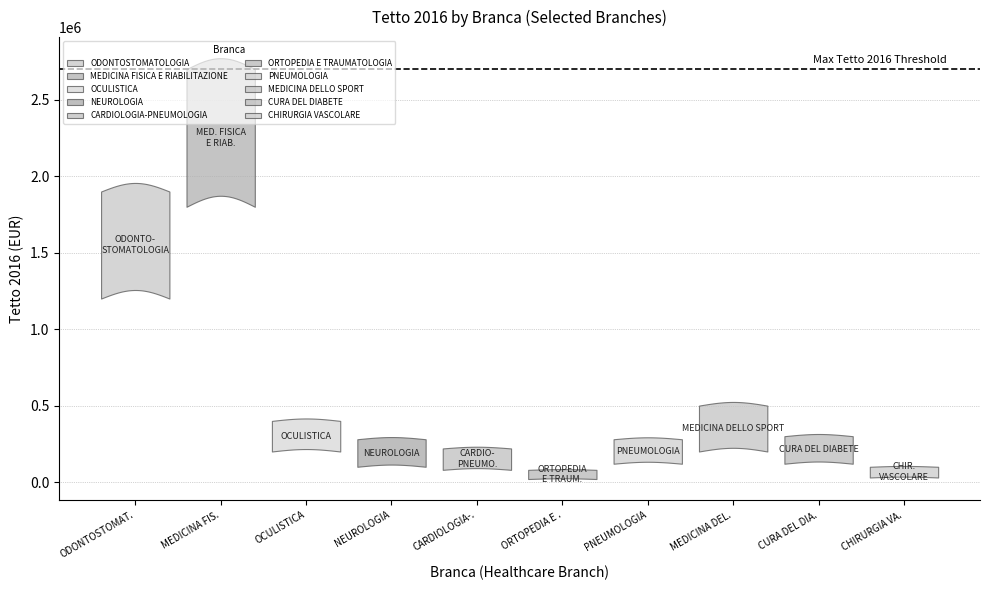

What is the greatest value displayed?

2377367.6